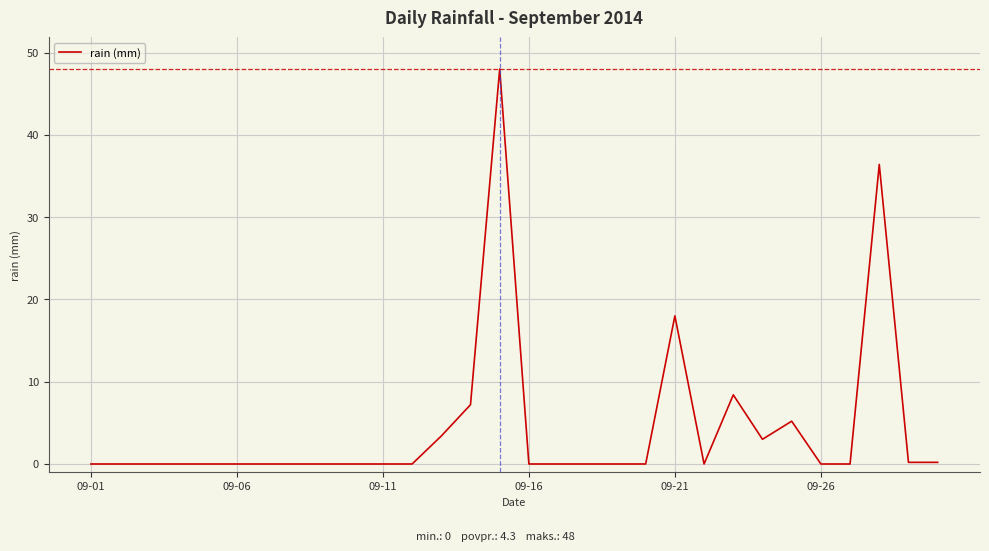

What is the difference between the maximum and minimum values?

48.0